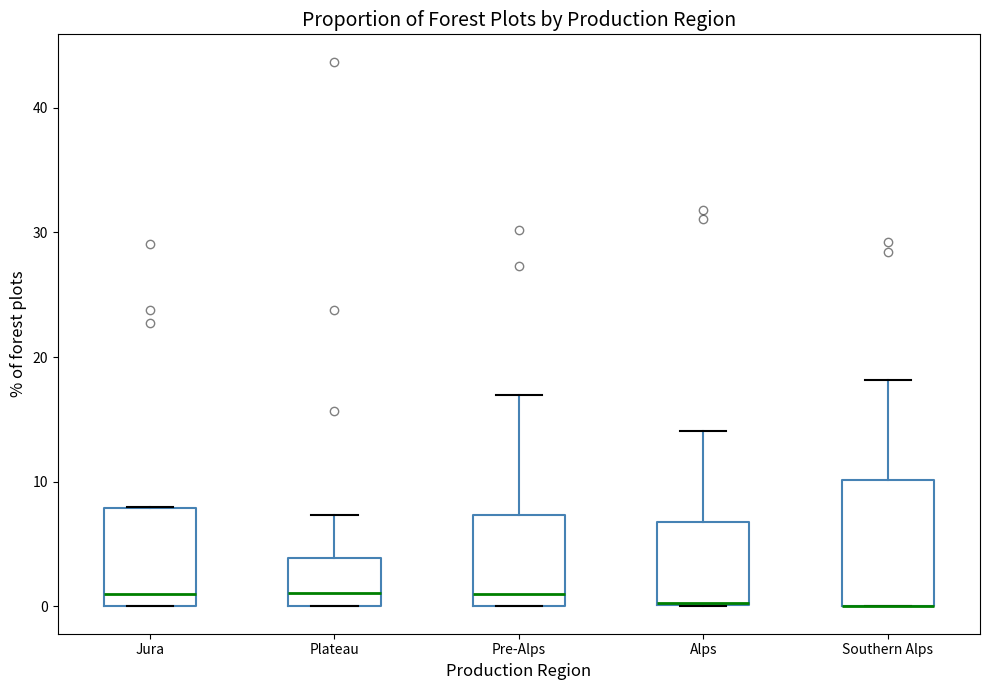

Reading left to right, transcribe this box plot: for each box, give where its median line is, the range the box spans, and where its two whiskers end, as read against the y-axis. The values are not printed on the chart, so give them approximately, as read against the axis.

Jura: median 1, box 0 to 8, whiskers 0 to 8
Plateau: median 1, box 0 to 4, whiskers 0 to 7
Pre-Alps: median 1, box 0 to 7, whiskers 0 to 17
Alps: median 0, box 0 to 7, whiskers 0 to 14
Southern Alps: median 0 (drawn on the box's lower edge), box 0 to 10, whiskers 0 to 18